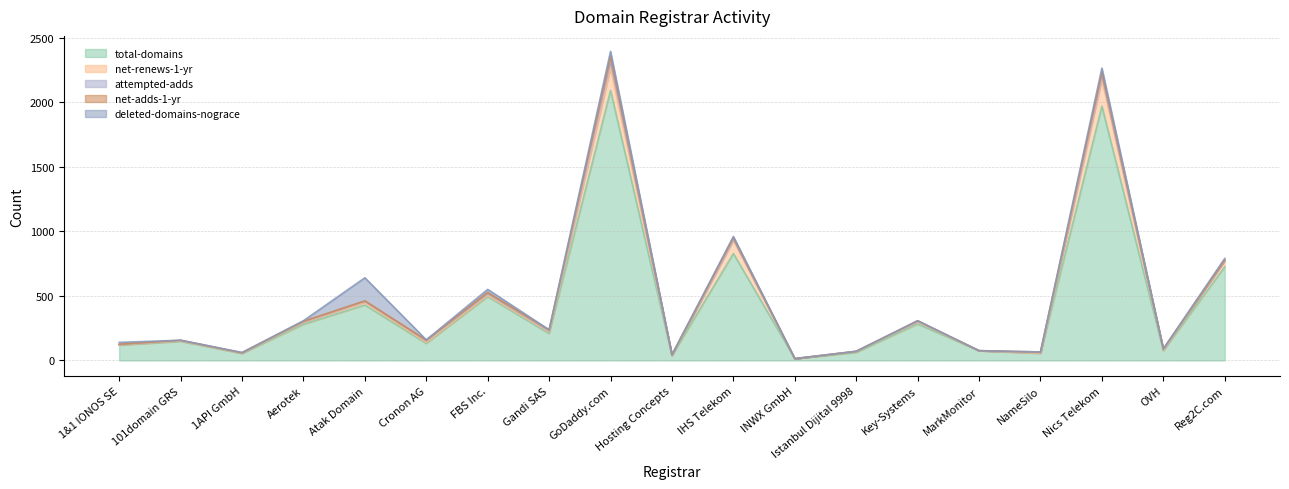

At which label does attempted-adds first exceed 4?

Aerotek